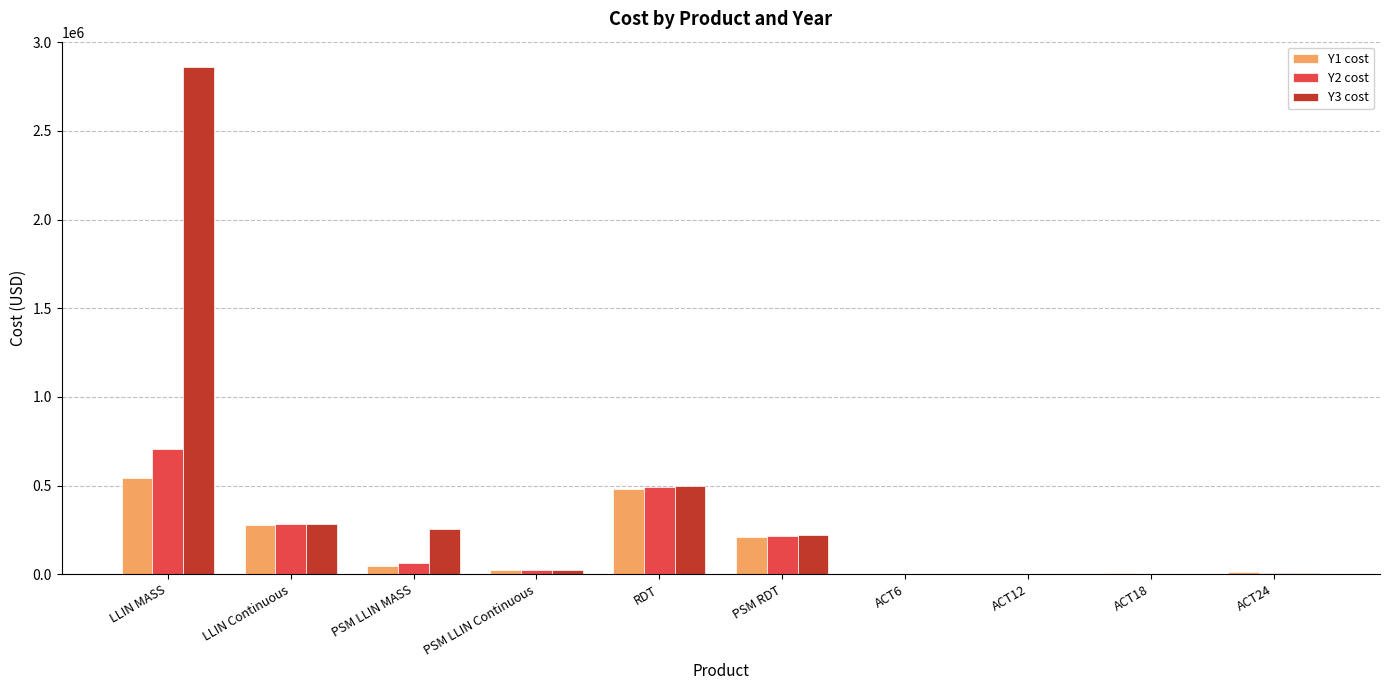

At which category does the chart reach its peak across all series?

LLIN MASS